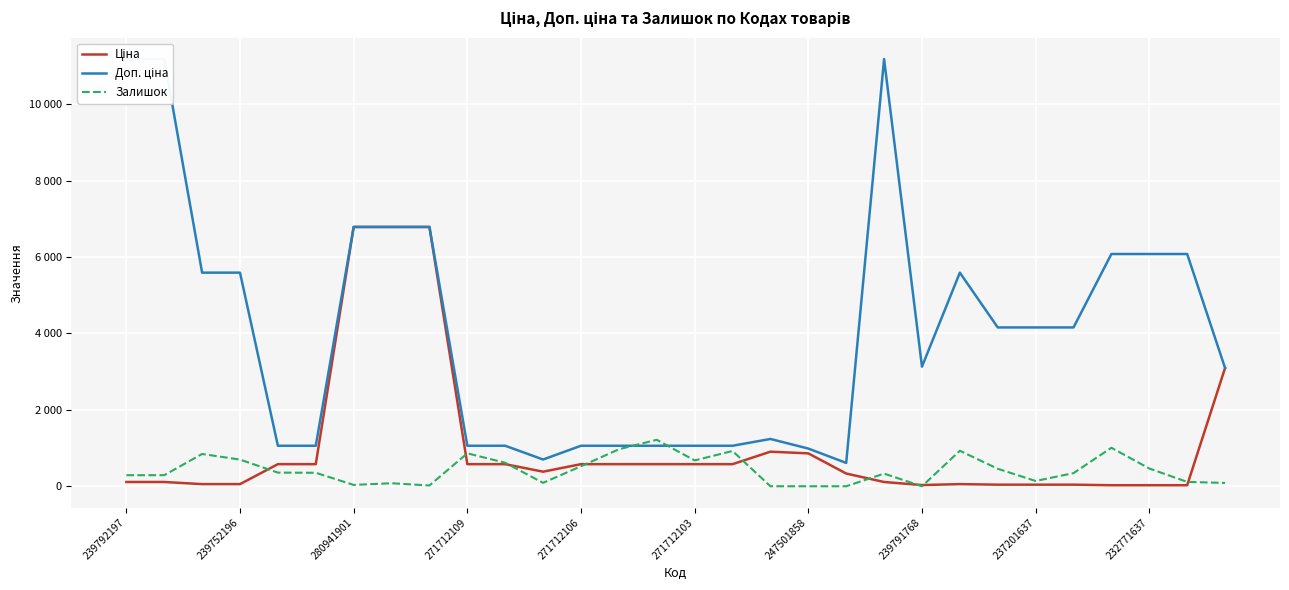

True or false: Ціна and Залишок intersect in this chart.

True